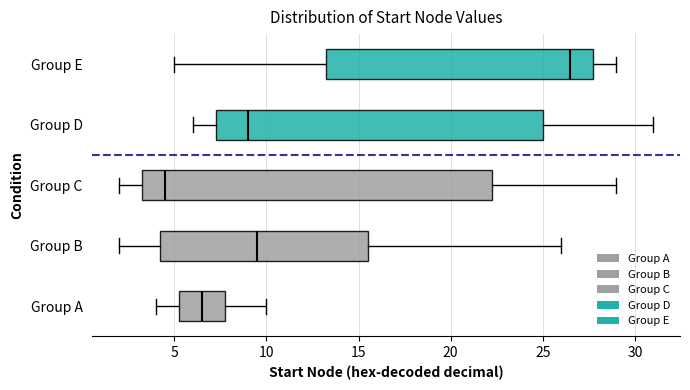

Which box's median line is the furthest to the left?

Group C